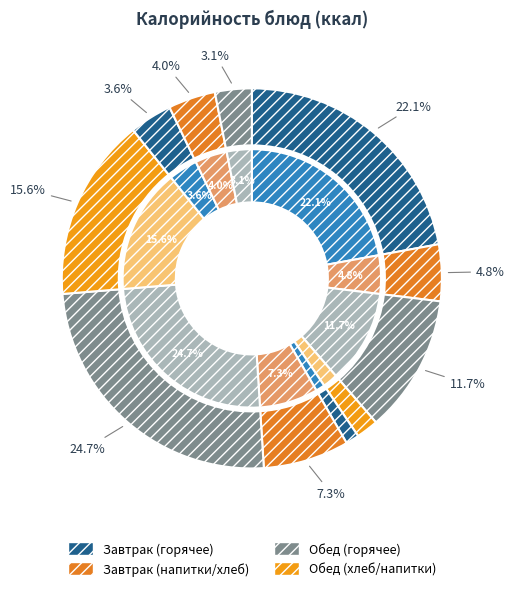

What percentage is the Котлеты из говядины slice, to the nearest percent?

25%